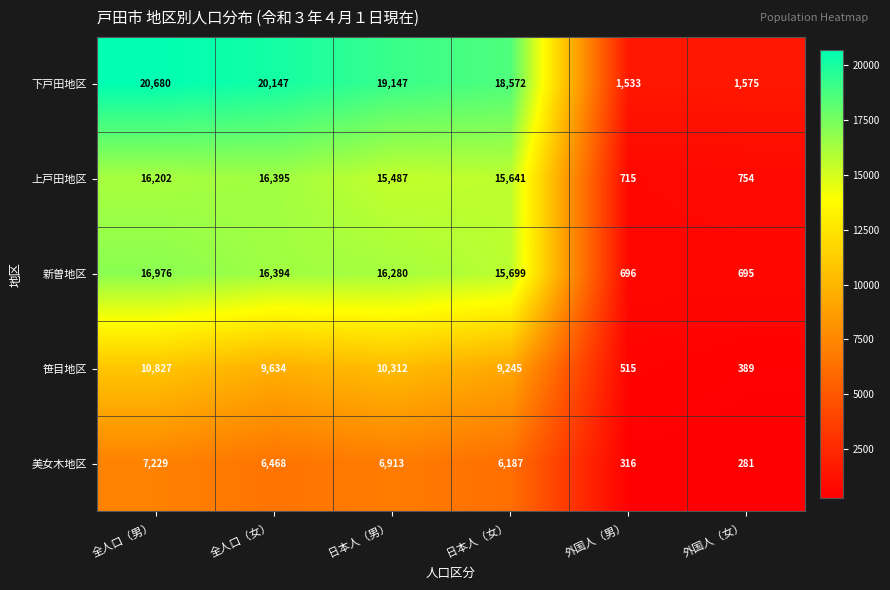

Reading right to left, list all the values displayed in this chart.

下戸田地区: 外国人（女）=1575	外国人（男）=1533	日本人（女）=18572	日本人（男）=19147	全人口（女）=20147	全人口（男）=20680
上戸田地区: 外国人（女）=754	外国人（男）=715	日本人（女）=15641	日本人（男）=15487	全人口（女）=16395	全人口（男）=16202
新曽地区: 外国人（女）=695	外国人（男）=696	日本人（女）=15699	日本人（男）=16280	全人口（女）=16394	全人口（男）=16976
笹目地区: 外国人（女）=389	外国人（男）=515	日本人（女）=9245	日本人（男）=10312	全人口（女）=9634	全人口（男）=10827
美女木地区: 外国人（女）=281	外国人（男）=316	日本人（女）=6187	日本人（男）=6913	全人口（女）=6468	全人口（男）=7229